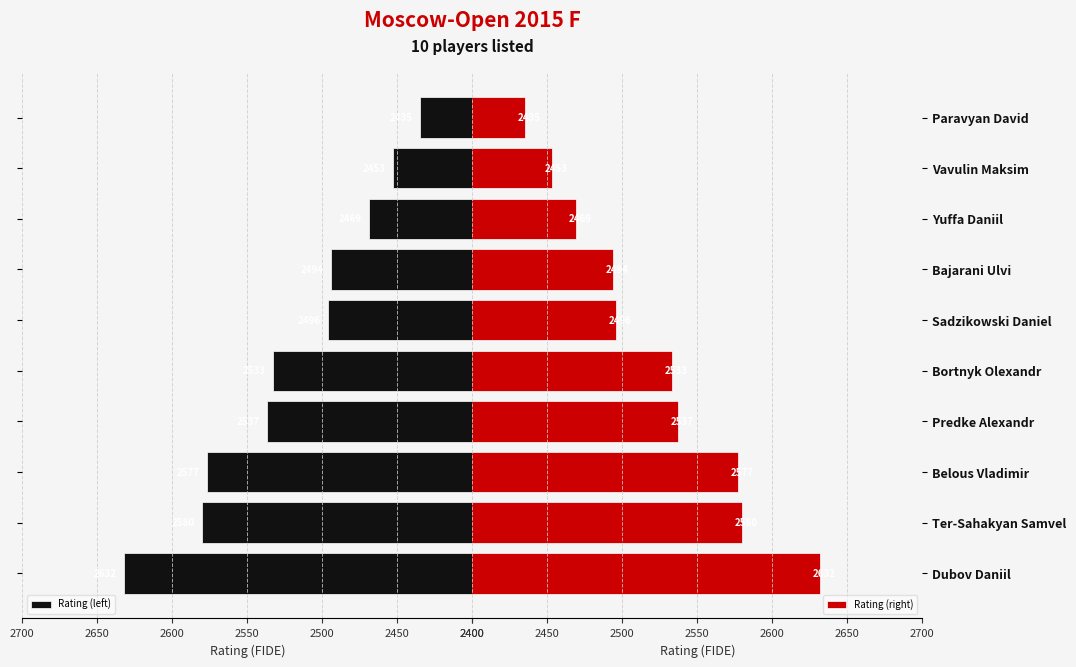

How many data points in Rating (right) are less than 2533?

5